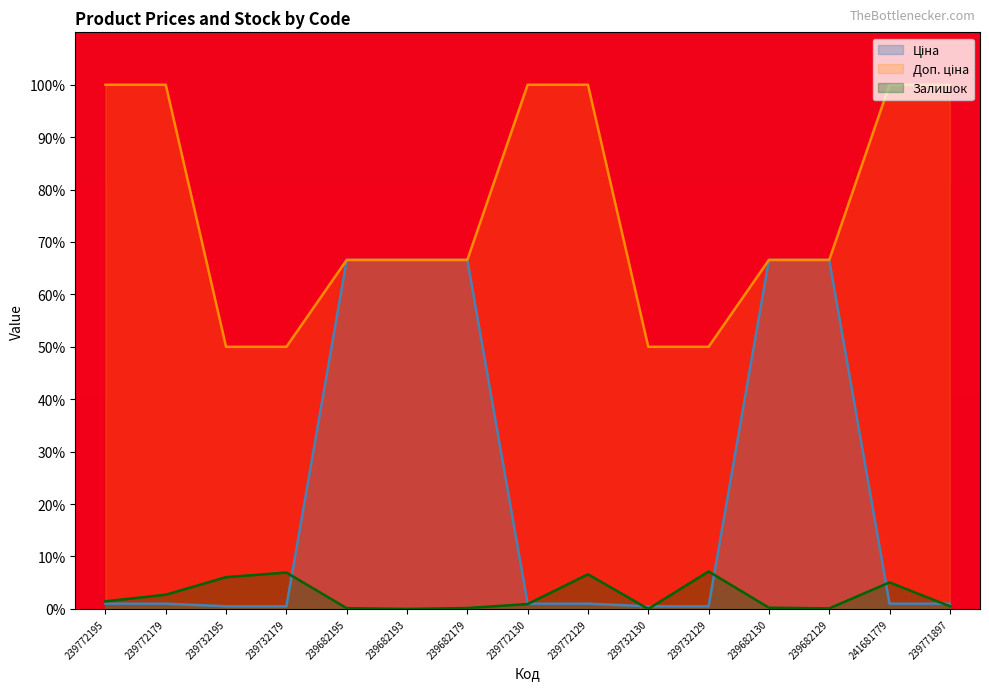

Is it true that Доп. ціна equals 167.8 at 239772130?

False